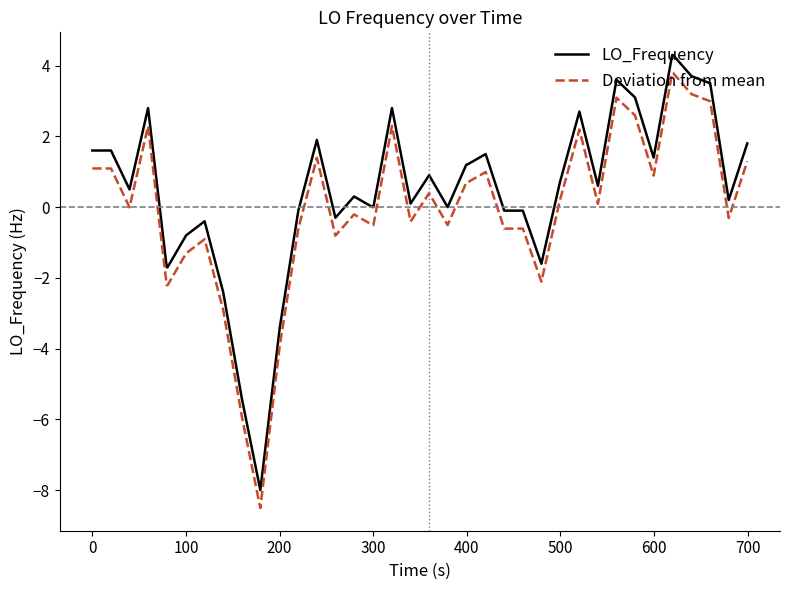

What is the maximum value shown in the chart?

4.3